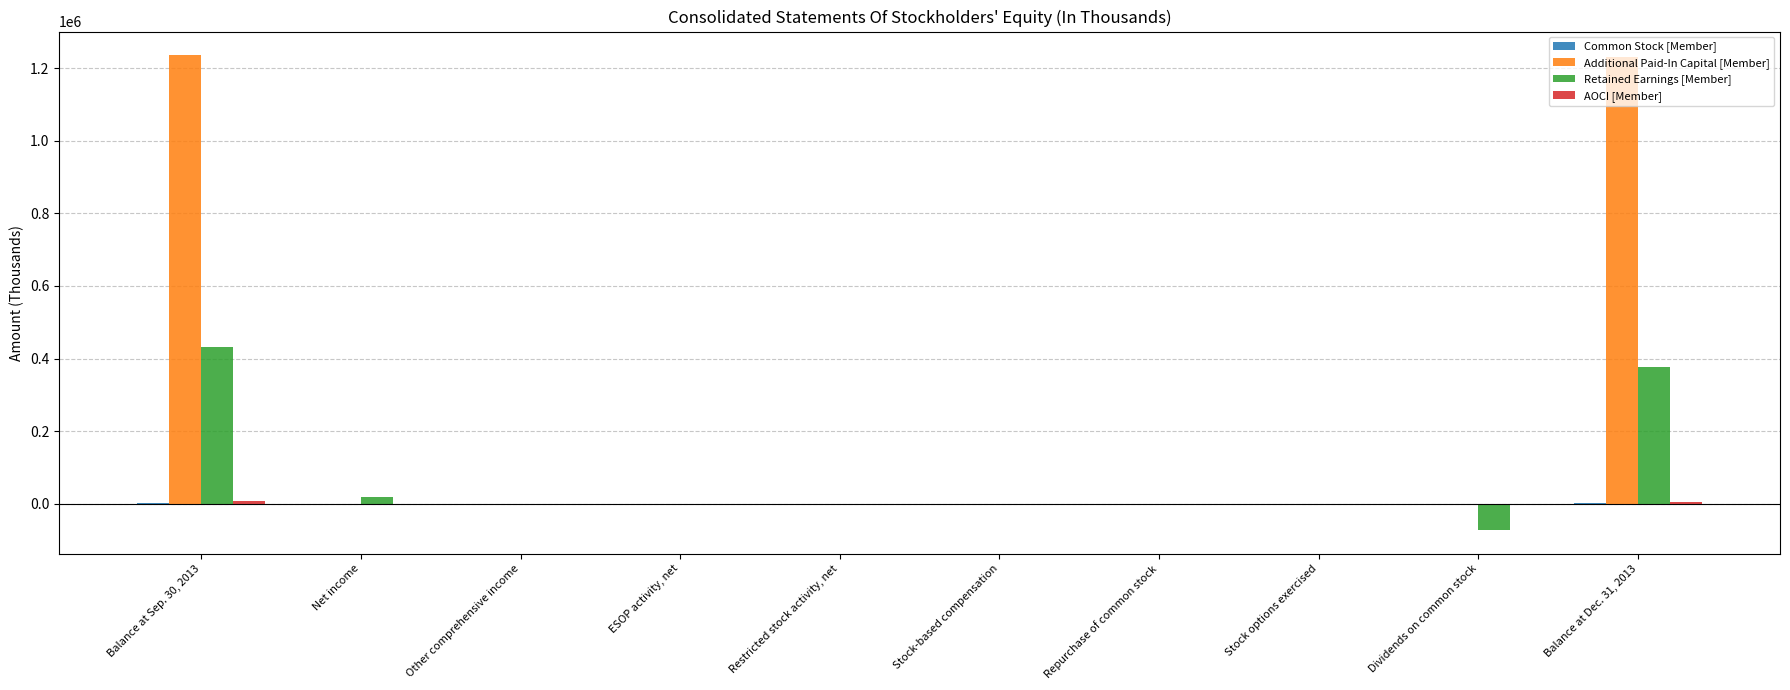

Which series has the largest total across all categories?

Additional Paid-In Capital [Member]